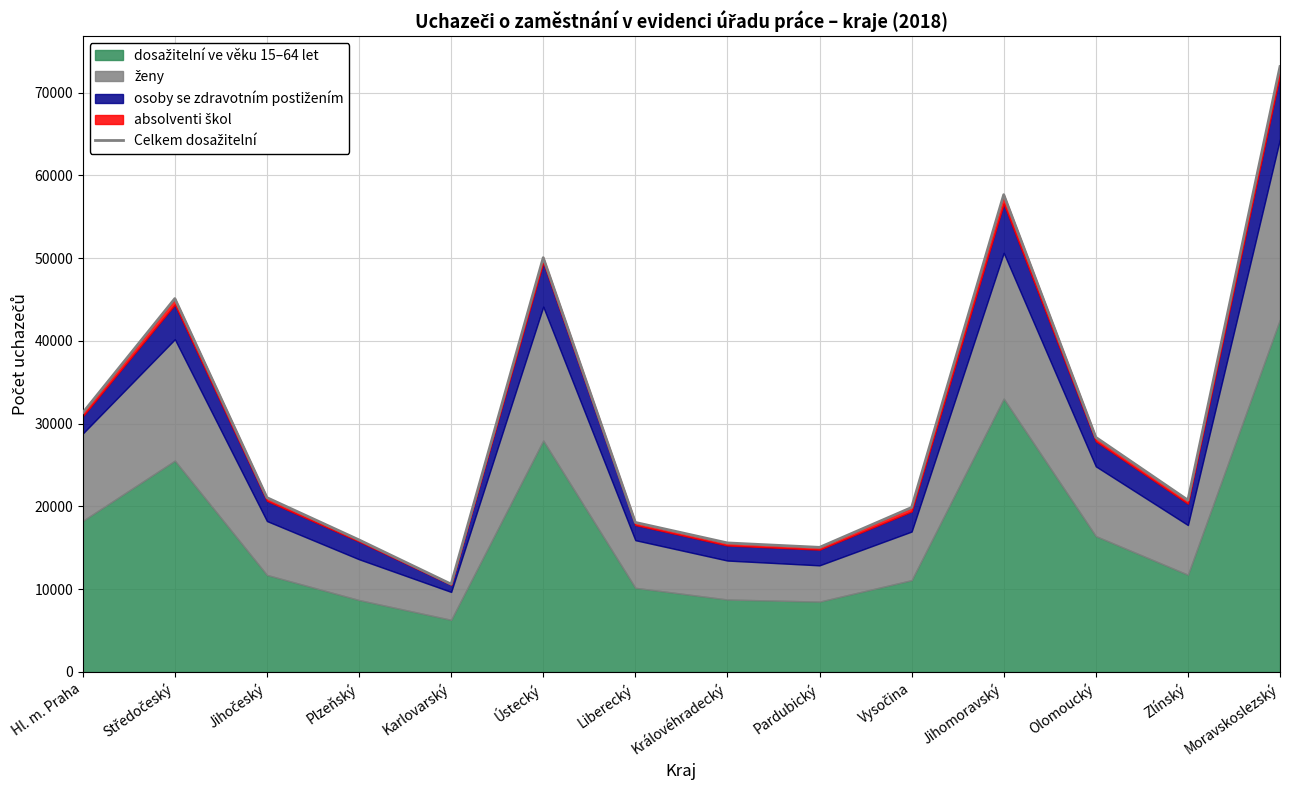

What value does the data have at Olomoucký, to the nearest 100?

28300